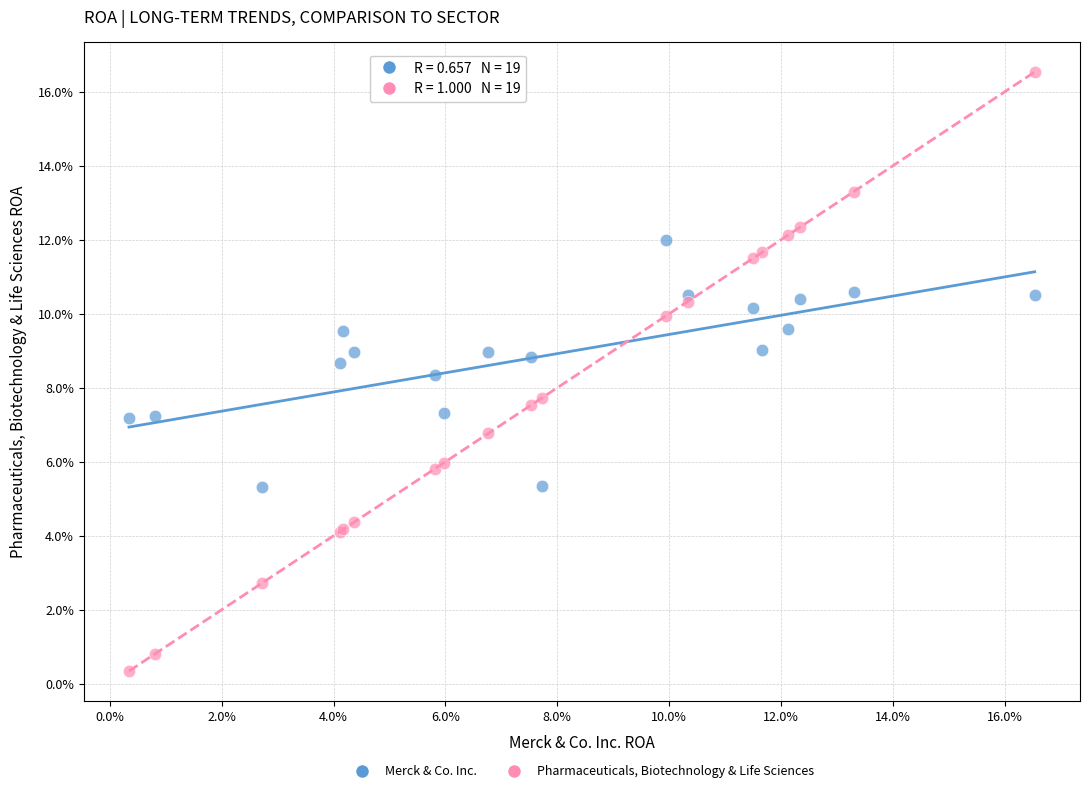

What are all the series names shown in the legend?

Merck & Co. Inc., Pharmaceuticals, Biotechnology & Life Sciences